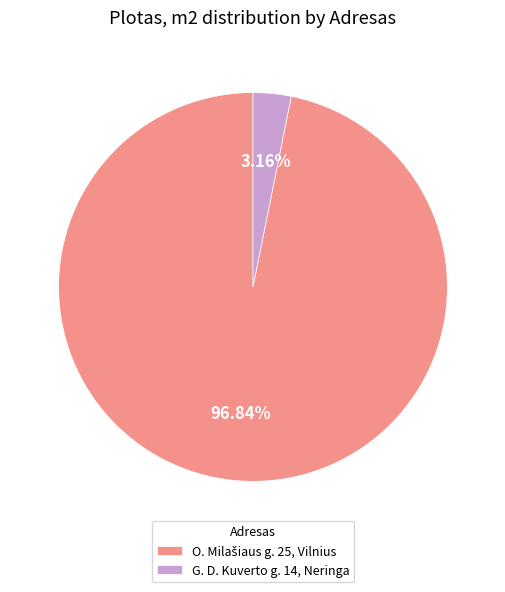

Is there any slice that represents more than half of the pie?

Yes